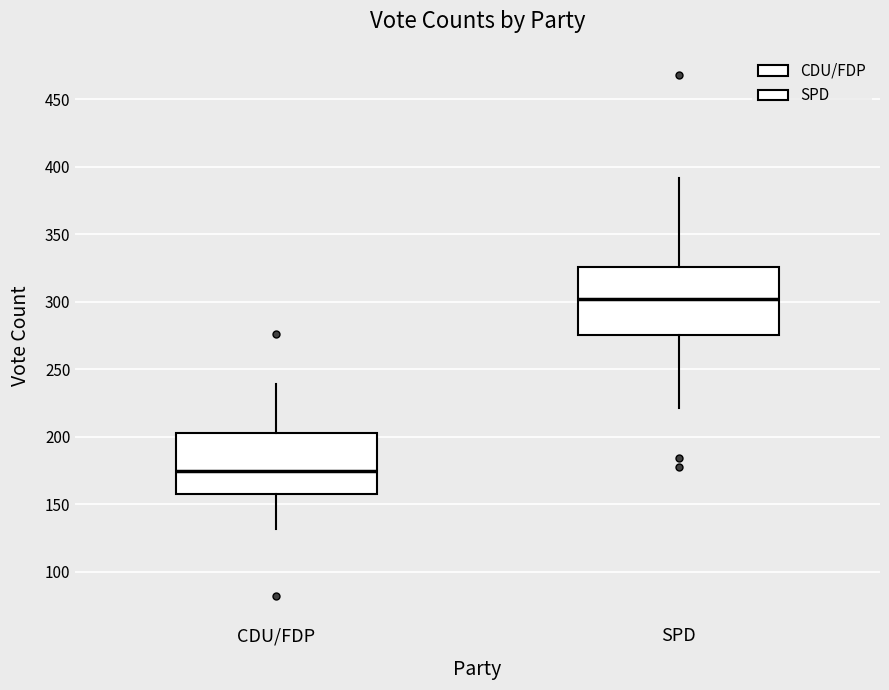

Reading left to right, transcribe this box plot: for each box, give where its median line is, the range the box spans, and where its two whiskers end, as read against the y-axis. The values are not printed on the chart, so give them approximately, as read against the axis.

CDU/FDP: median 175, box 160 to 205, whiskers 130 to 240
SPD: median 300, box 275 to 325, whiskers 220 to 390